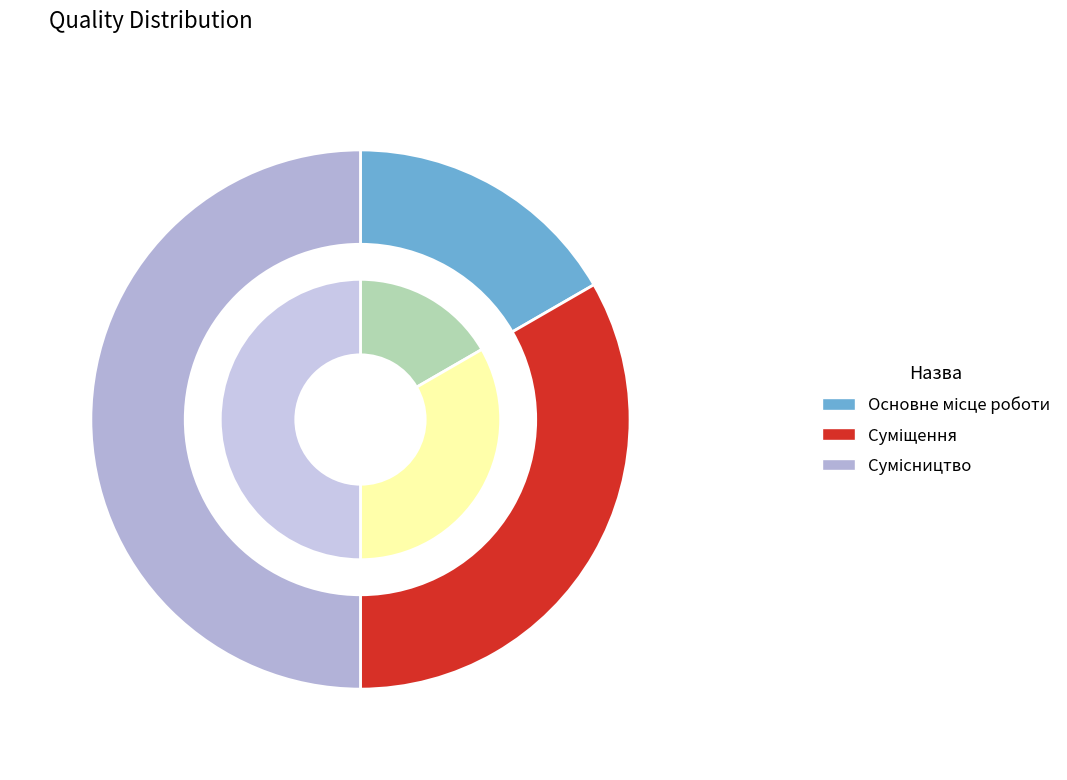

True or false: Сумісництво accounts for 39% of the total.

False